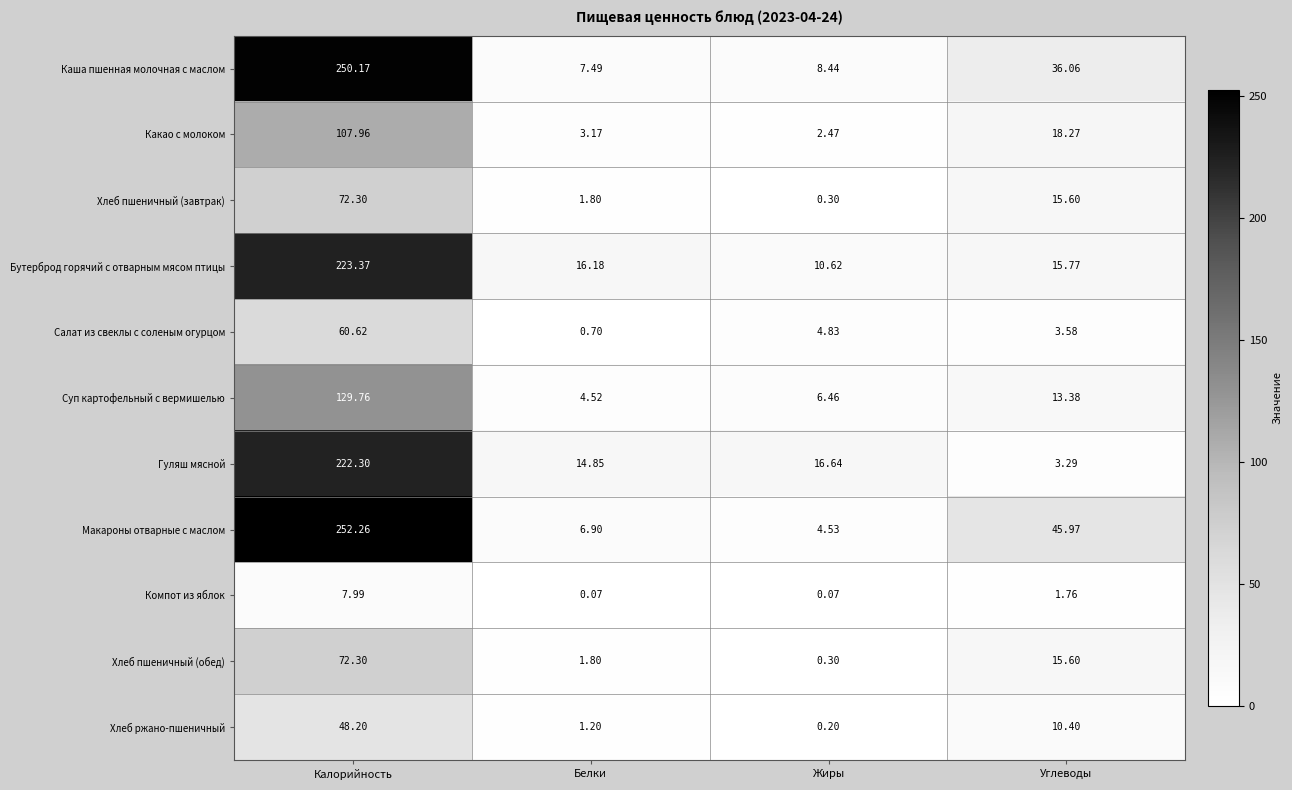

Which series has the largest range (max minus min)?

Макароны отварные с маслом